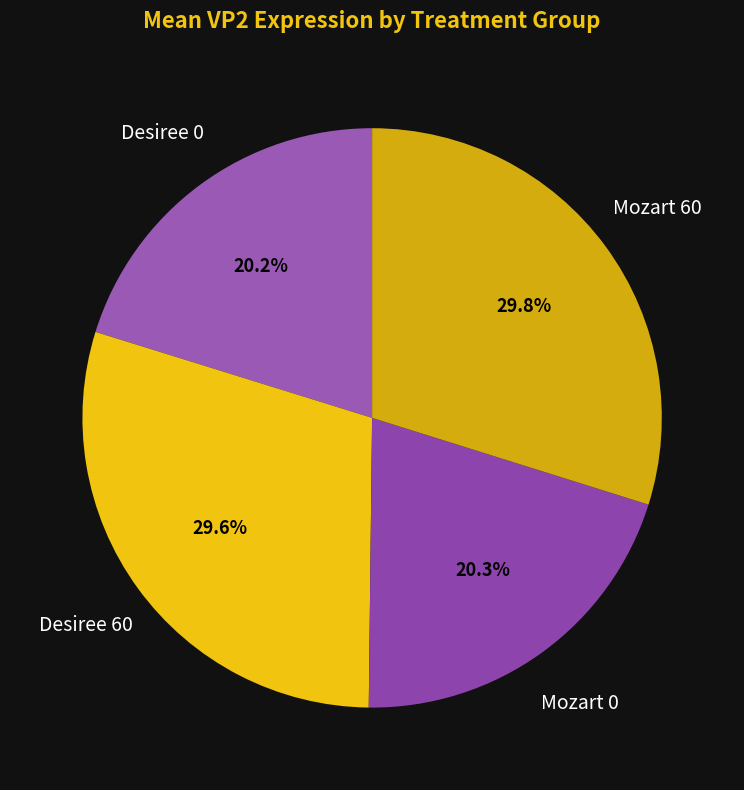

What percentage is the Desiree 0 slice, to the nearest percent?

20%